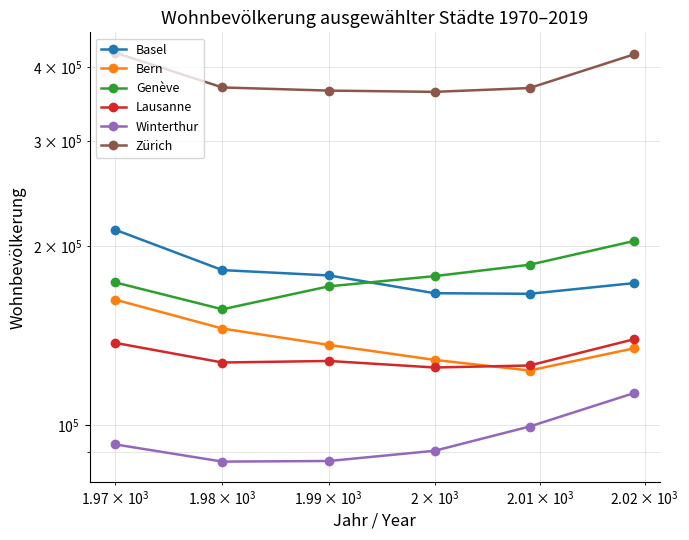

What is the average value of the Lausanne series?

130508